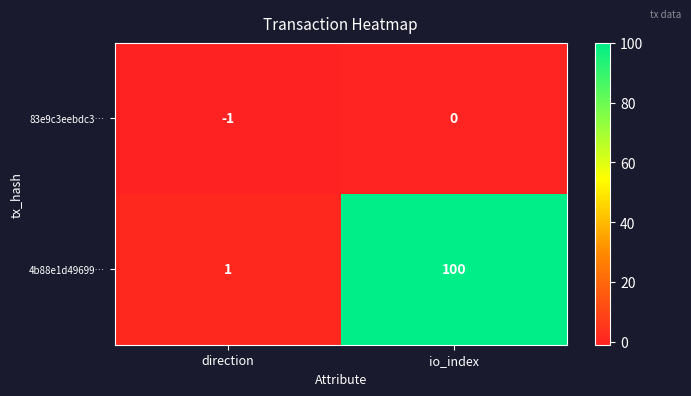

At how many categories does at least one series exceed 25?

1